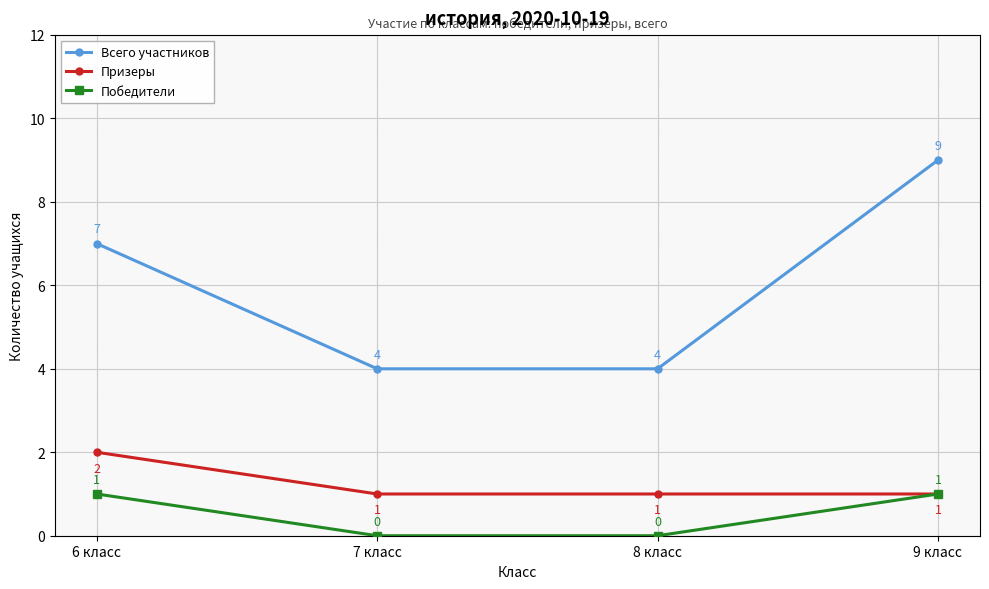

At how many categories does at least one series exceed 0?

4